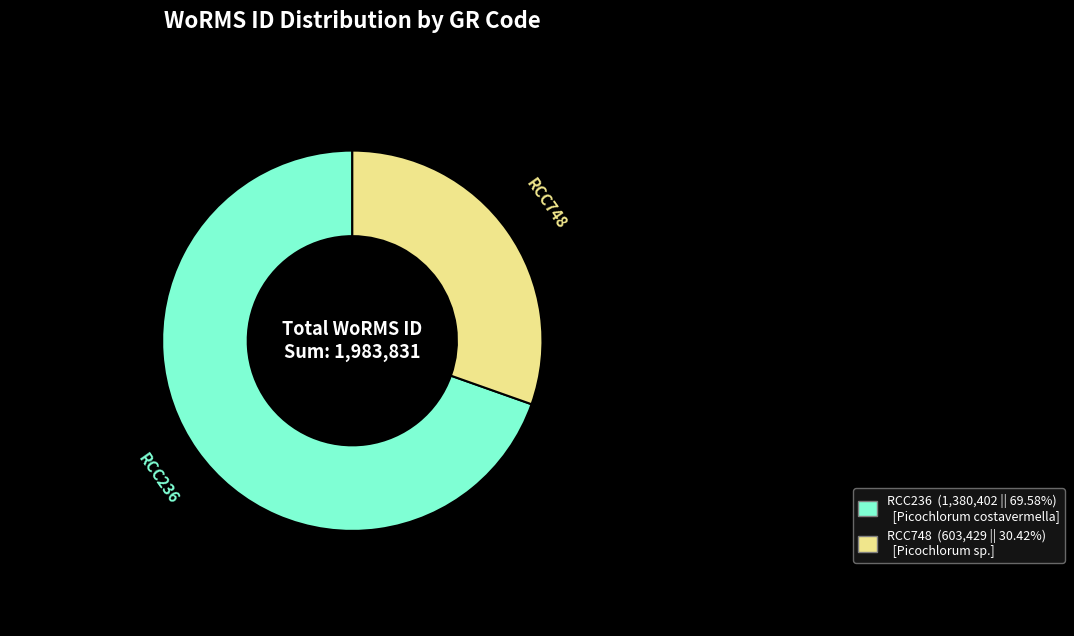

True or false: RCC236 accounts for 83% of the total.

False